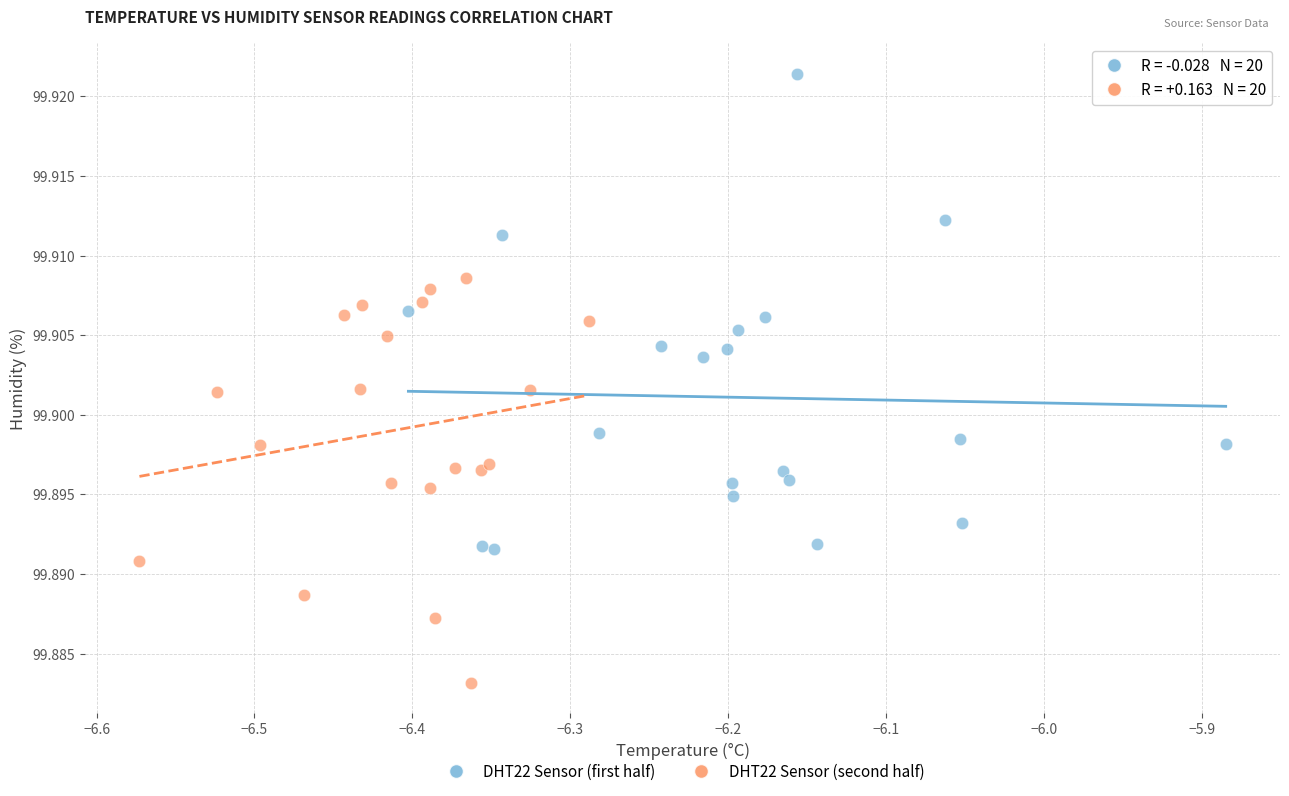

Which series reaches the maximum Y coordinate?

DHT22 Sensor (first half)